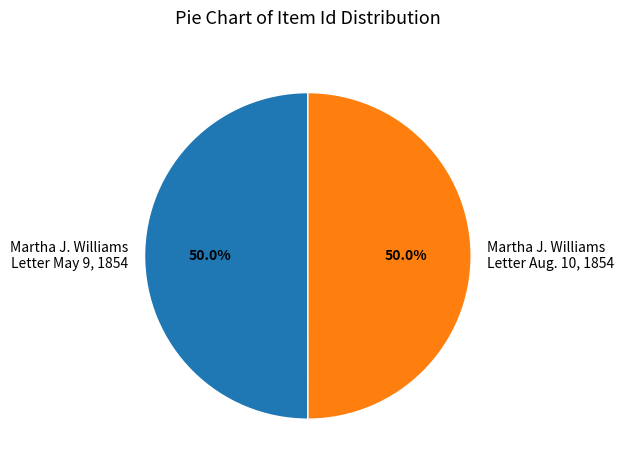

Approximately how many times larger is the value at Martha J. Williams Letter Aug. 10, 1854 compared to Martha J. Williams Letter May 9, 1854?

1.0